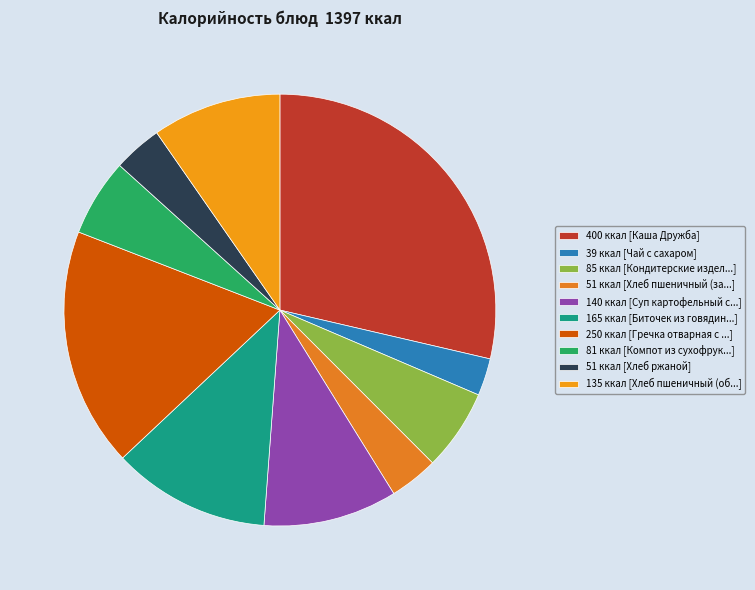

How many segments does this pie chart have?

10